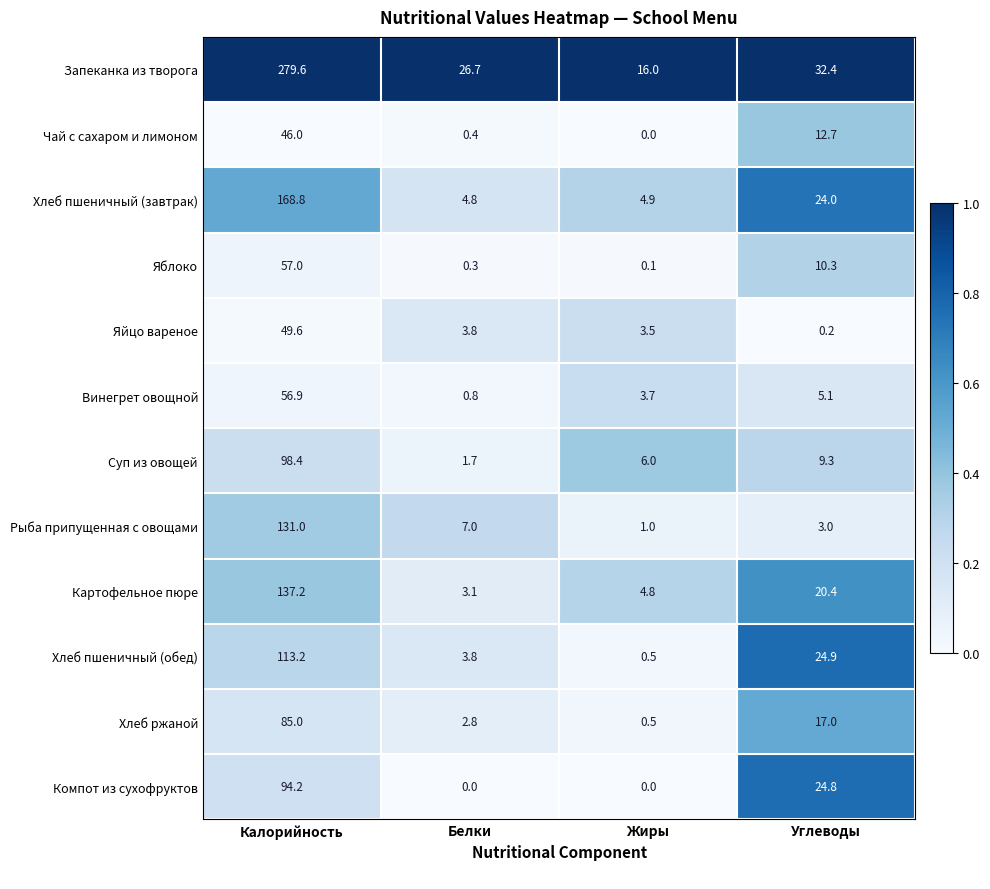

What is the sum of all Картофельное пюре values?

165.5